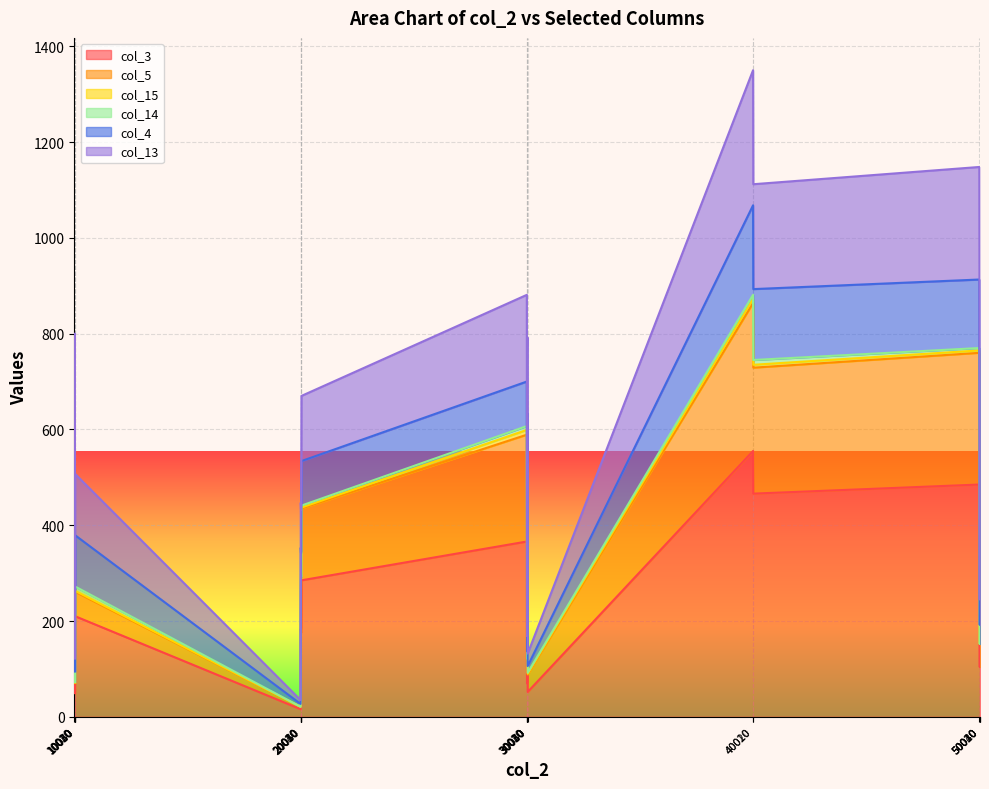

Reading left to right, extract all data points from this chart.

col_3: 10010=167	10020=131	10030=333	10040=49	10050=210	20010=16	20020=183	20030=176	20040=187	20050=285	30010=366	30020=70	30030=328	30040=334	30050=52	40010=555	40020=466	50010=485	50020=326	50030=104	50040=213
col_5: 10010=202	10020=210	10030=498	10040=71	10050=263	20010=21	20020=264	20030=291	20040=291	20050=437	30010=599	30020=122	30030=504	30040=521	30050=90	40010=873	40020=735	50010=765	50020=534	50030=152	50040=350
col_13: 10010=380	10020=320	10030=800	10040=121	10050=507	20010=35	20020=447	20030=433	20040=445	20050=670	30010=881	30020=169	30030=763	30040=792	30050=132	40010=1350	40020=1112	50010=1148	50020=784	50030=245	50040=510